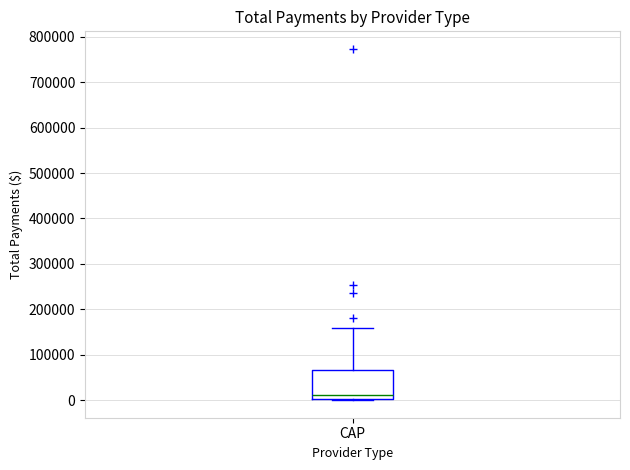

Where is the lower edge of the box for CAP on the y-axis? The values are not printed on the chart, so give them approximately, as read against the axis.

0